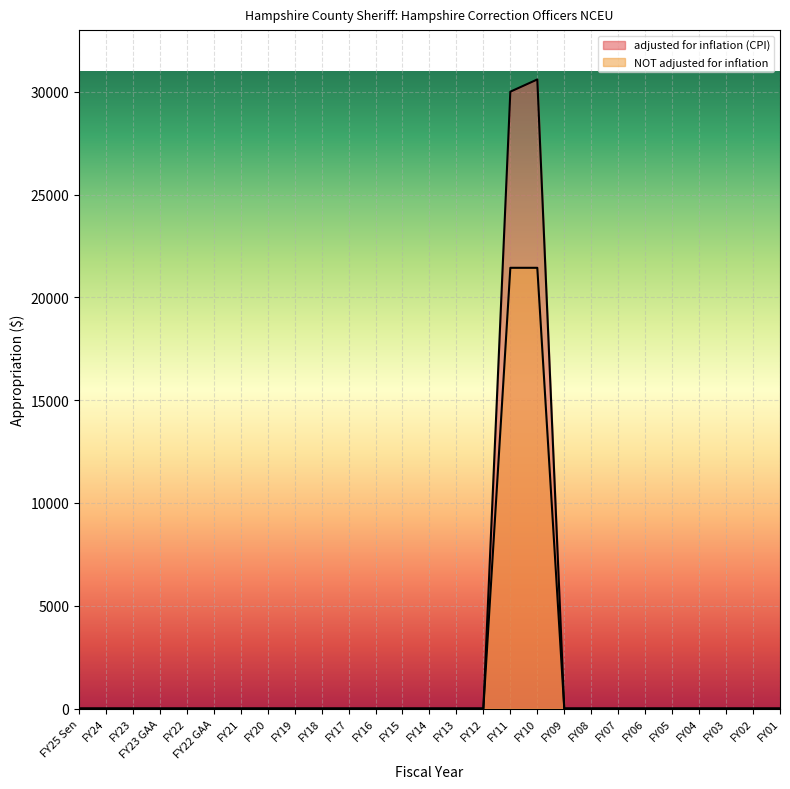

What position from the left is FY12?

16